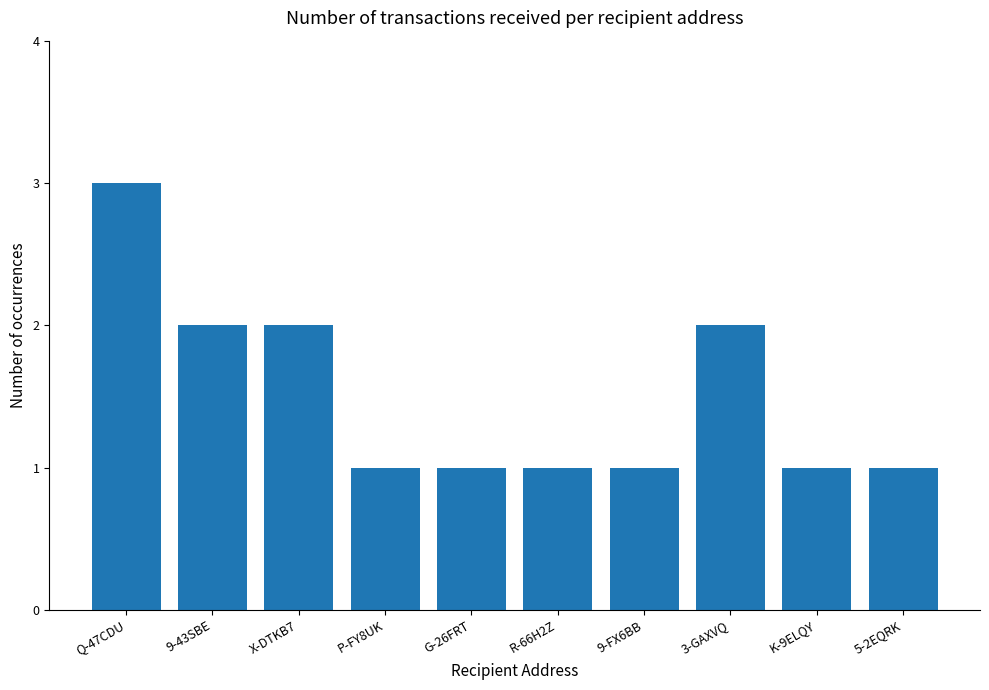

Which has a higher value, Q-47CDU or G-26FRT?

Q-47CDU